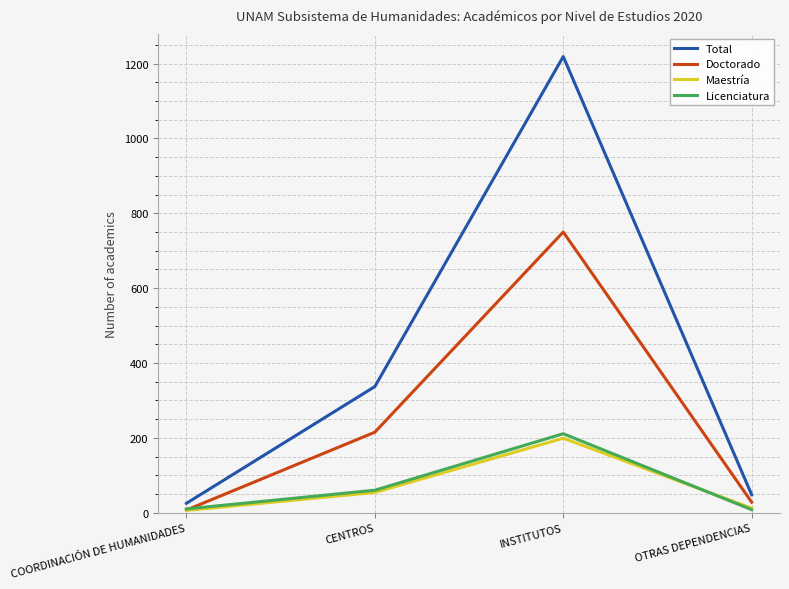

Which series has the widest spread of values?

Total